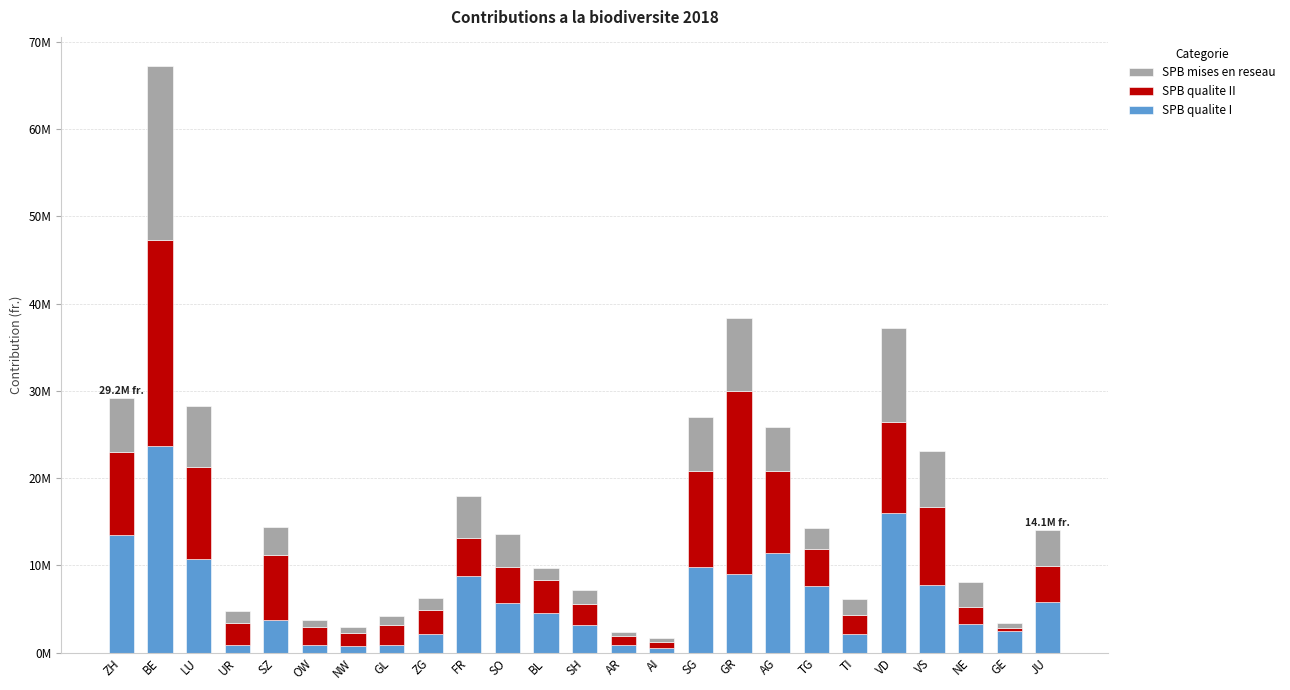

True or false: SPB qualite II has a value of 23623694 at BE.

True